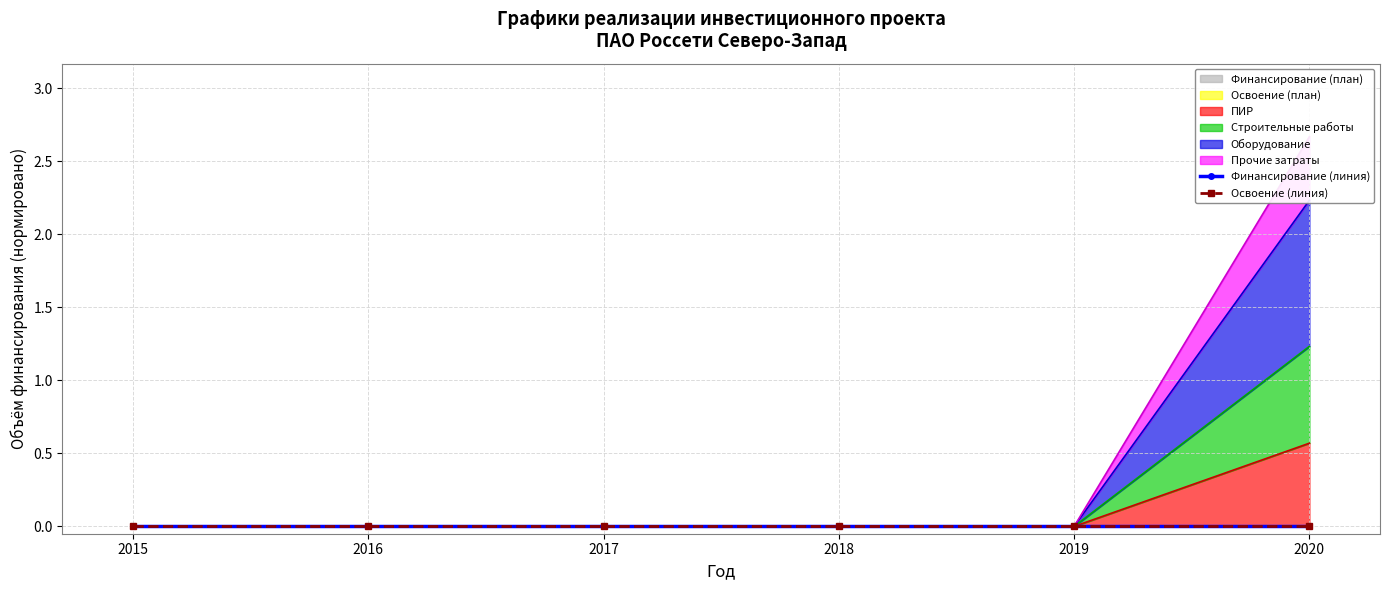

The Финансирование (линия) series shows 0.0 at 2016. True or false?

False